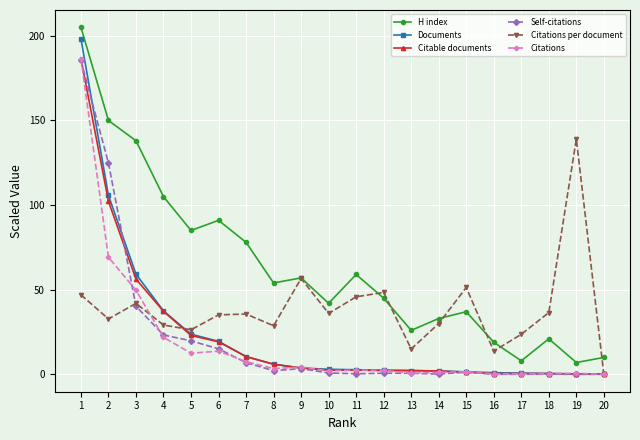

Where is the first local minimum for Citations per document?

2